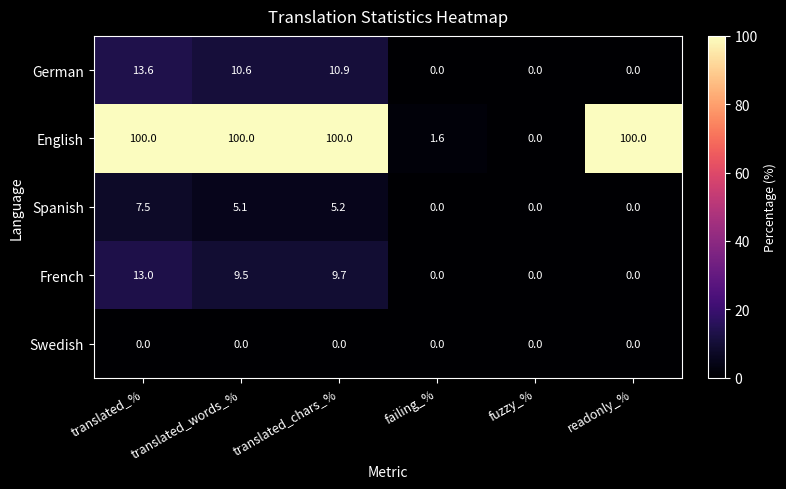

Which category has the highest value in the German series?

translated_%